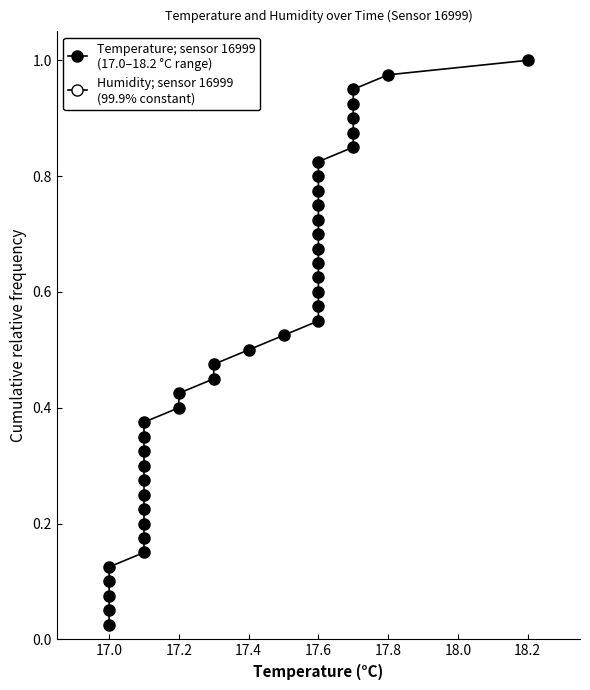

At which label is Temperature; sensor 16999
(17.0–18.2 °C range) closest to 0?

17.0